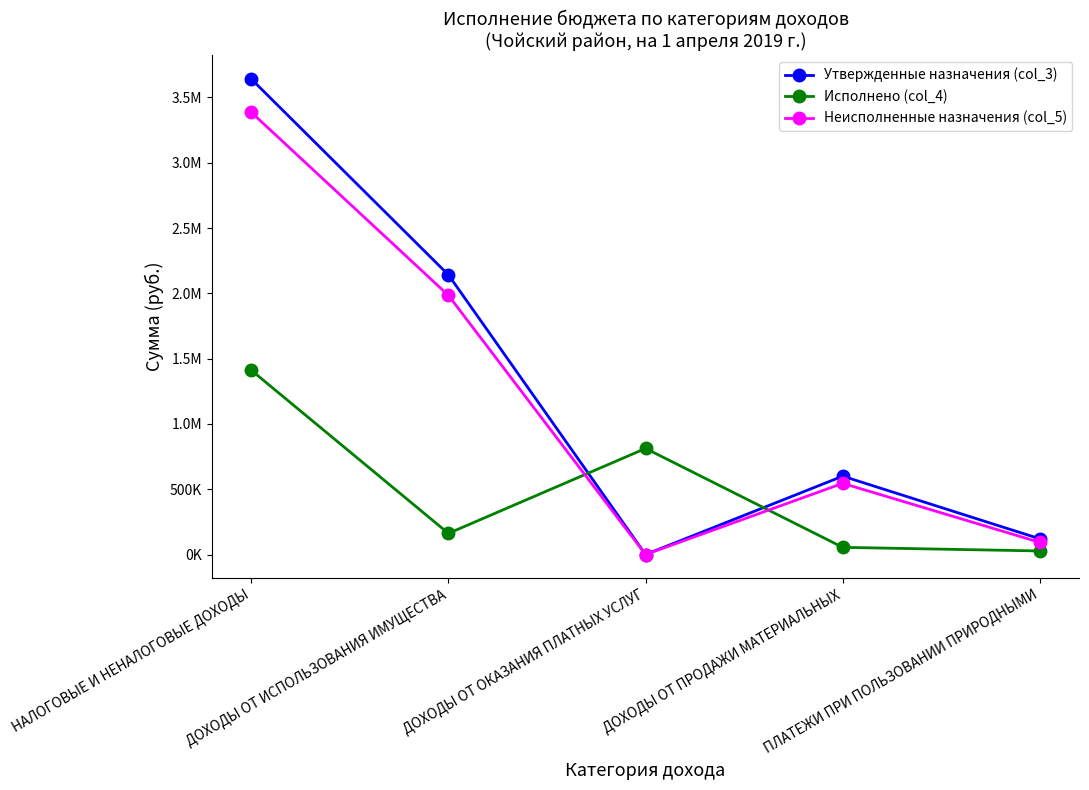

What is the average value of the Неисполненные назначения (col_5) series?

1201761.8